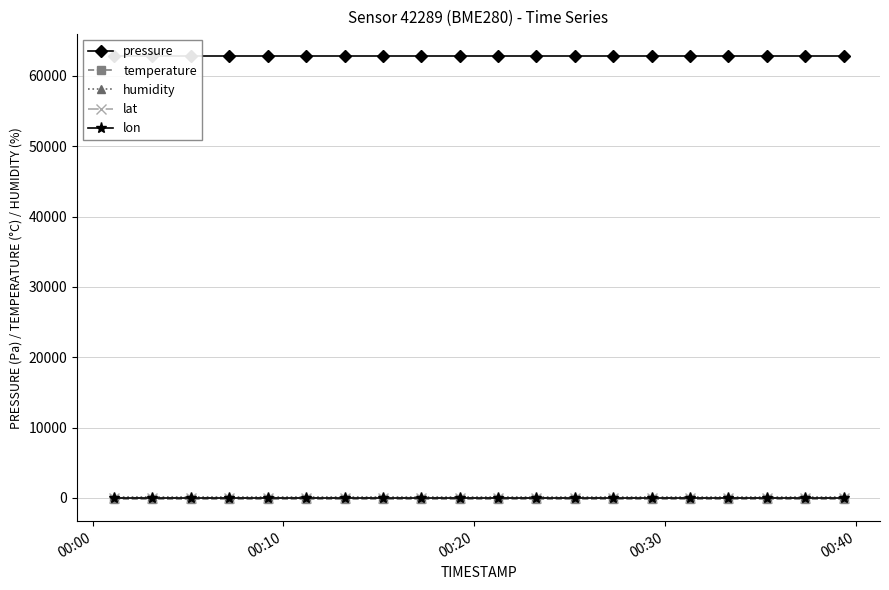

List the series in order of their peak value, highest first.

pressure, humidity, lat, lon, temperature